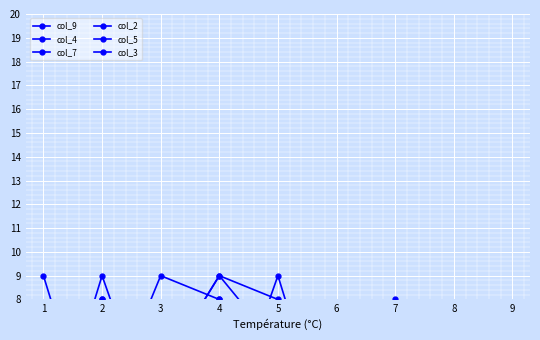

How many values in the col_4 series are below 5?

4